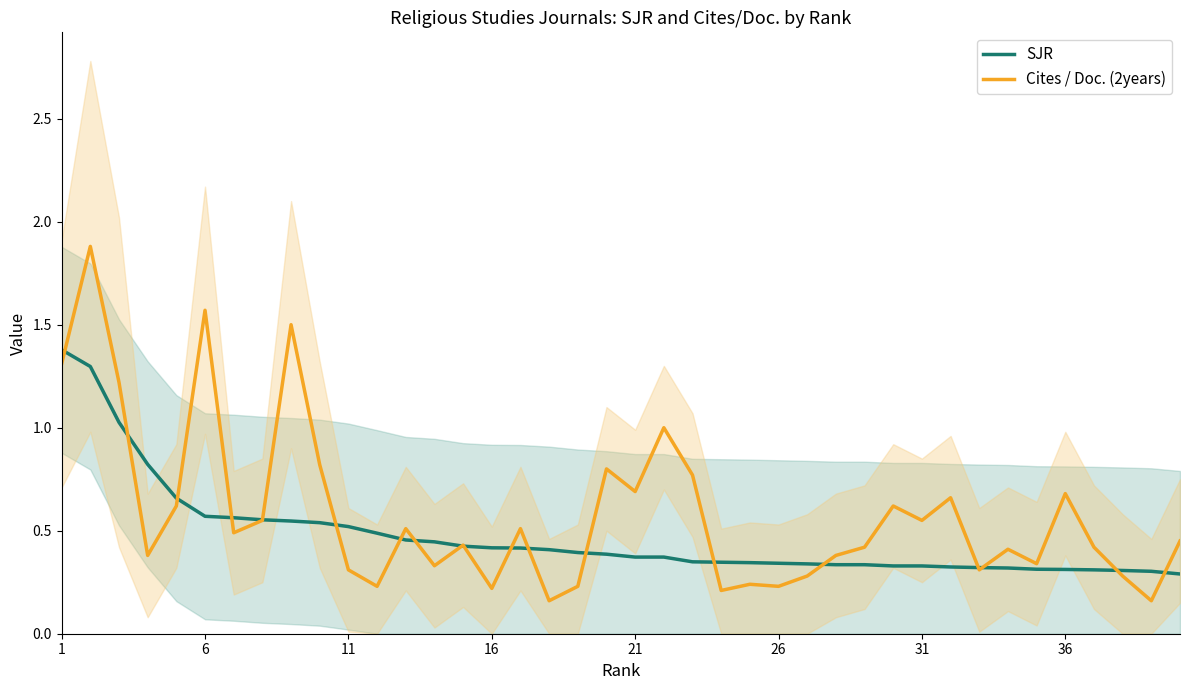

Is it true that Cites / Doc. (2years) equals 1.8 at 1?

False